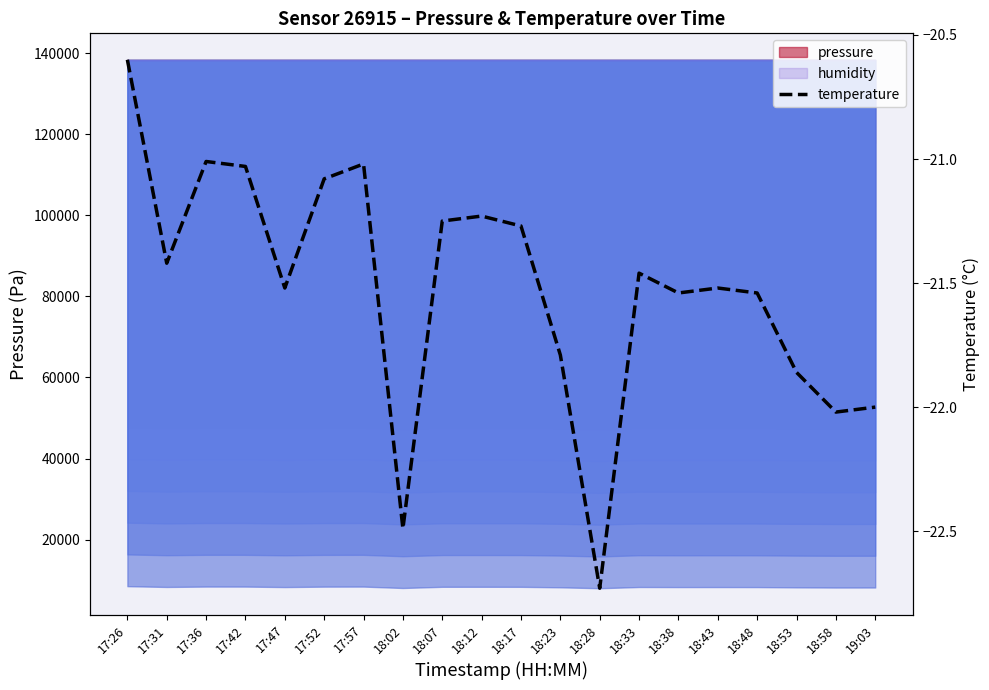

At which label does the data first exceed -21?

17:26